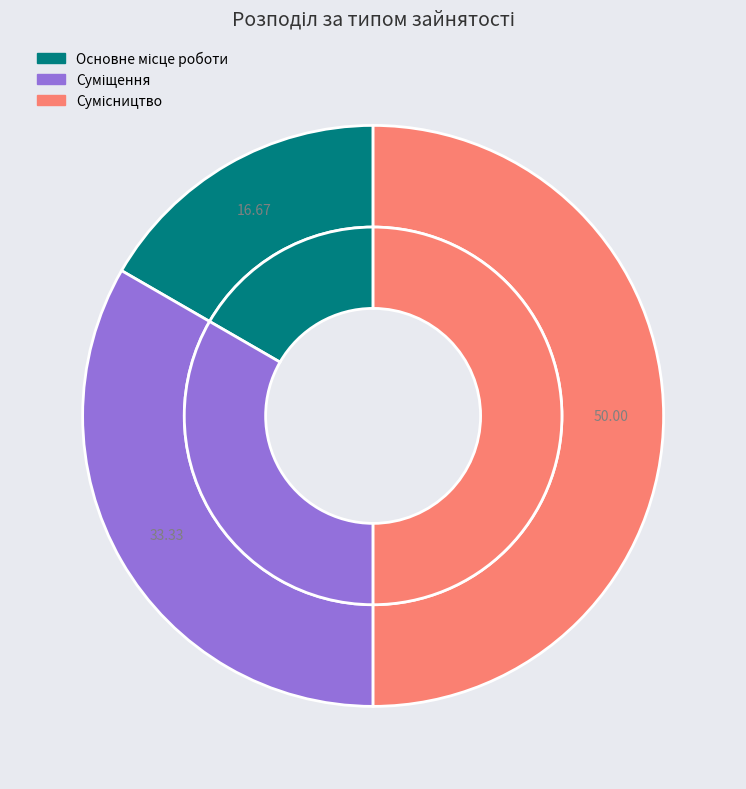

How many slices are in this pie chart?

3